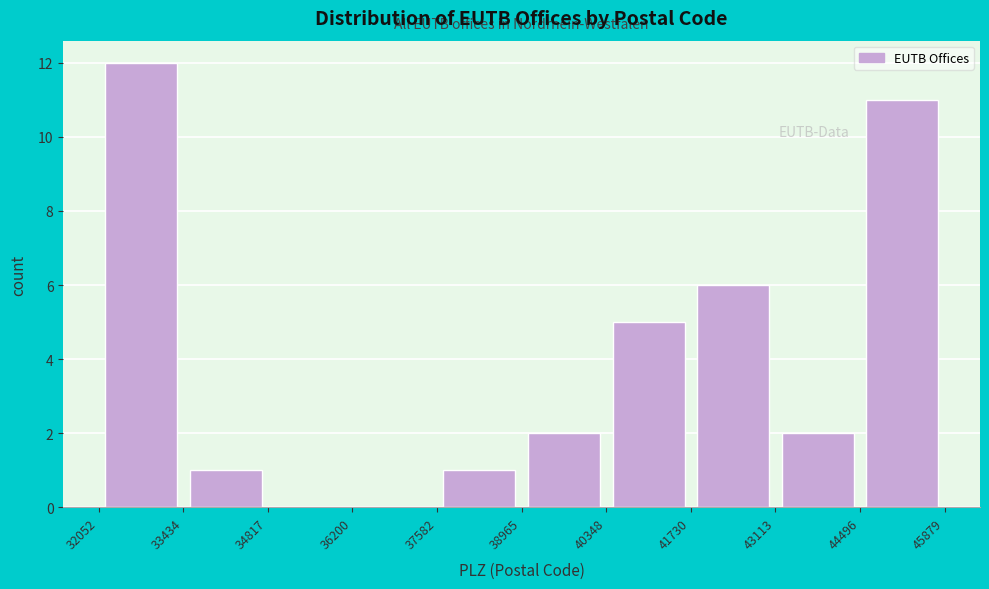

Reading left to right, list every bar in this chart as the range it spans on the x-axis followed by its height. The values are not printed on the chart, so give them approximately, as read against the axis.

32052 to 33434: 12
33434 to 34817: 1
34817 to 36200: 0
36200 to 37582: 0
37582 to 38965: 1
38965 to 40348: 2
40348 to 41730: 5
41730 to 43113: 6
43113 to 44496: 2
44496 to 45879: 11